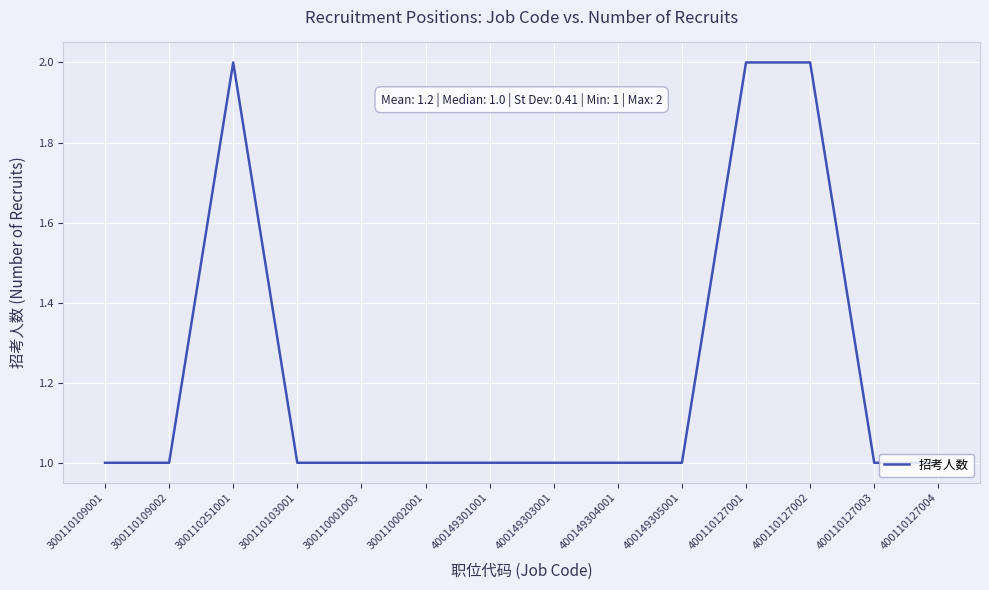

Approximately how many times larger is the value at 400149301001 compared to 300110103001?

1.0